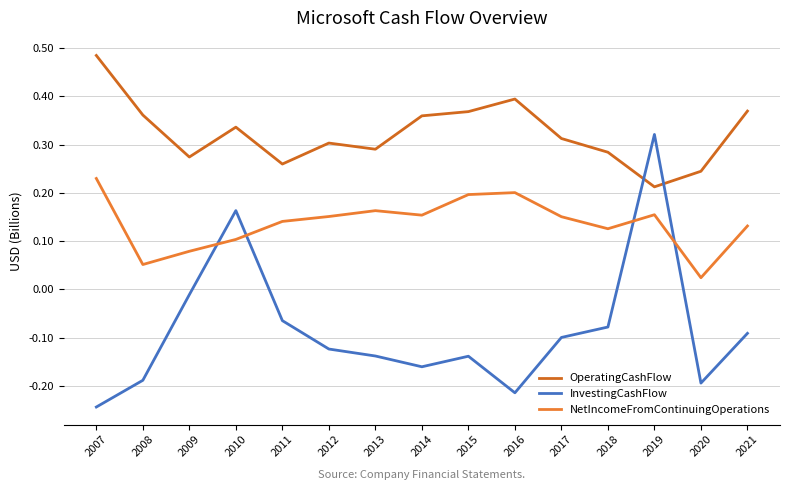

Which series ends up on top after the final intersection of InvestingCashFlow and OperatingCashFlow?

OperatingCashFlow